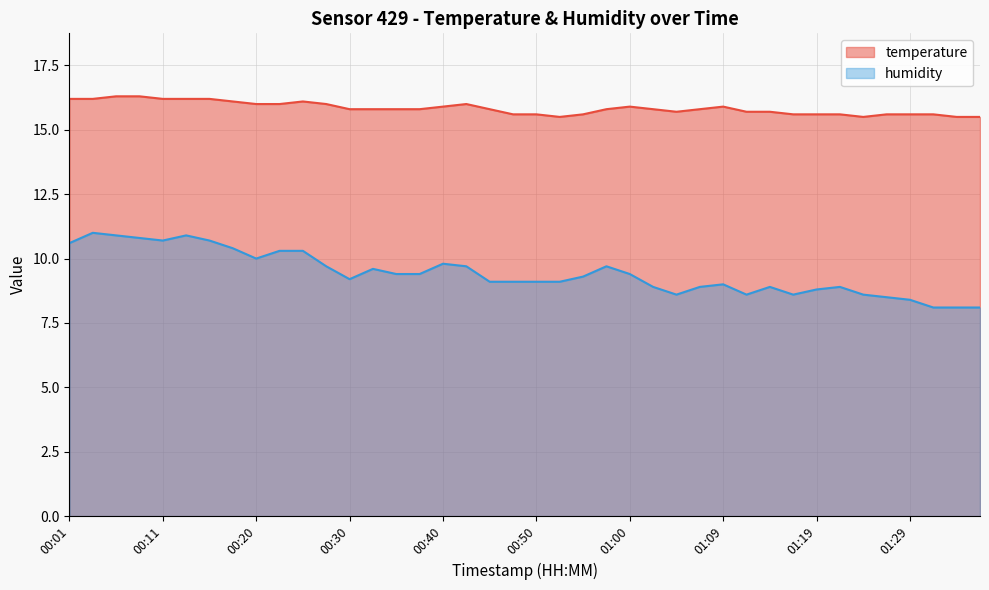

At how many categories does at least one series exceed 8?

40